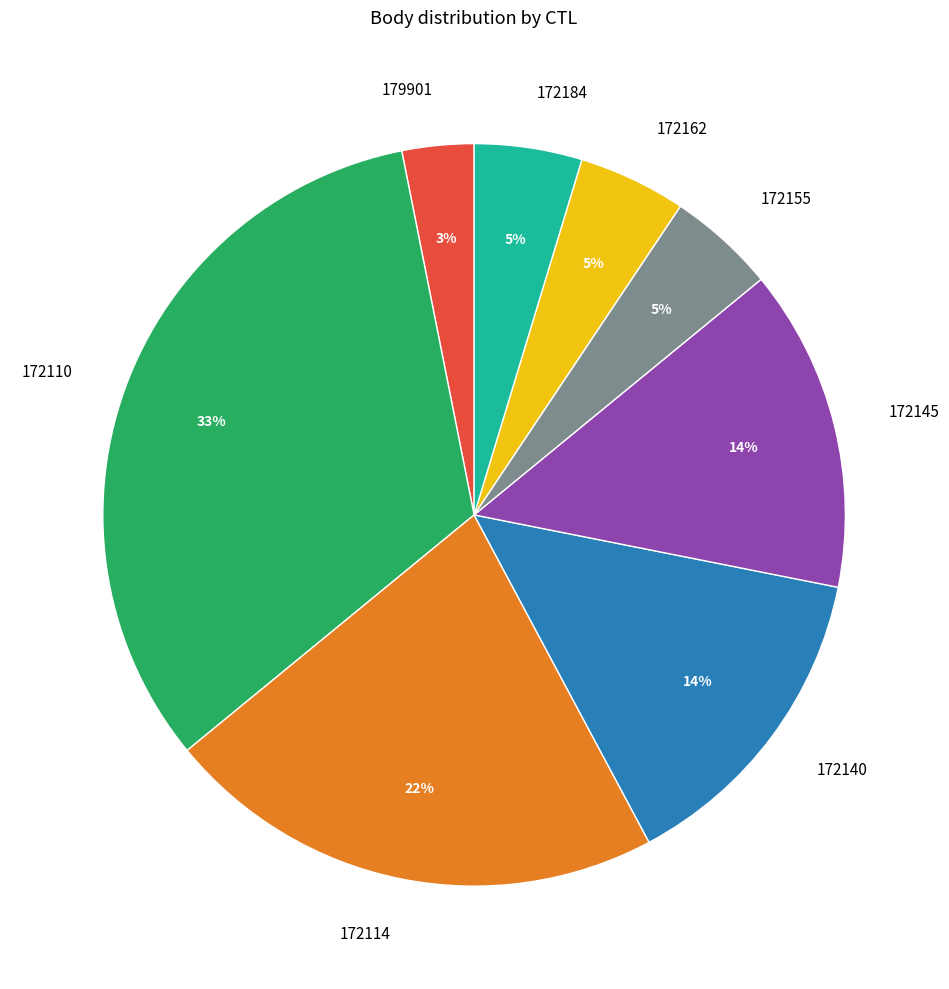

To the nearest percent, what percentage of the pie is 179901?

3%